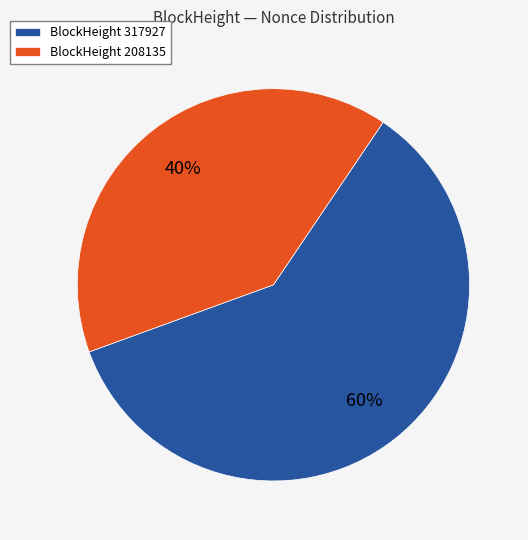

How many slices are in this pie chart?

2